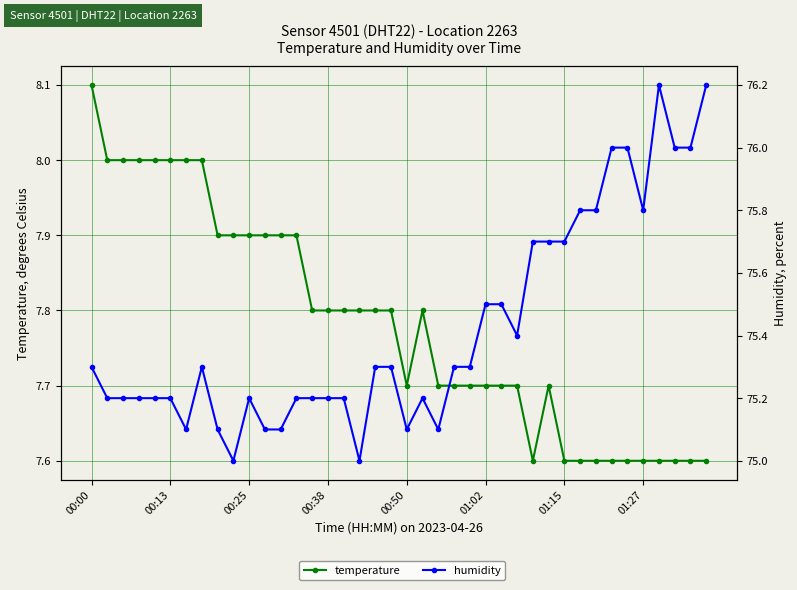

Reading left to right, list all the values displayed in this chart.

temperature: 8.1	8.0	8.0	8.0	8.0	8.0	8.0	8.0	7.9	7.9	7.9	7.9	7.9	7.9	7.8	7.8	7.8	7.8	7.8	7.8	7.7	7.8	7.7	7.7	7.7	7.7	7.7	7.7	7.6	7.7	7.6	7.6	7.6	7.6	7.6	7.6	7.6	7.6	7.6	7.6
humidity: 75.3	75.2	75.2	75.2	75.2	75.2	75.1	75.3	75.1	75.0	75.2	75.1	75.1	75.2	75.2	75.2	75.2	75.0	75.3	75.3	75.1	75.2	75.1	75.3	75.3	75.5	75.5	75.4	75.7	75.7	75.7	75.8	75.8	76.0	76.0	75.8	76.2	76.0	76.0	76.2